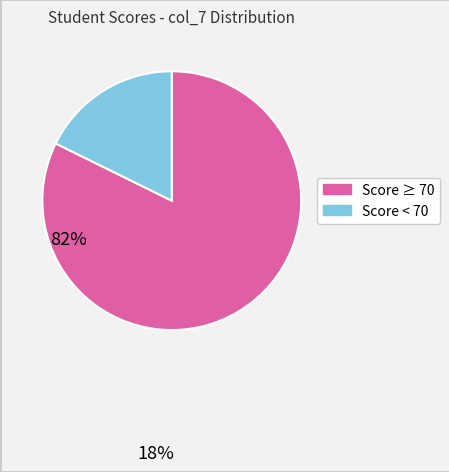

Is there a majority slice in this chart?

Yes